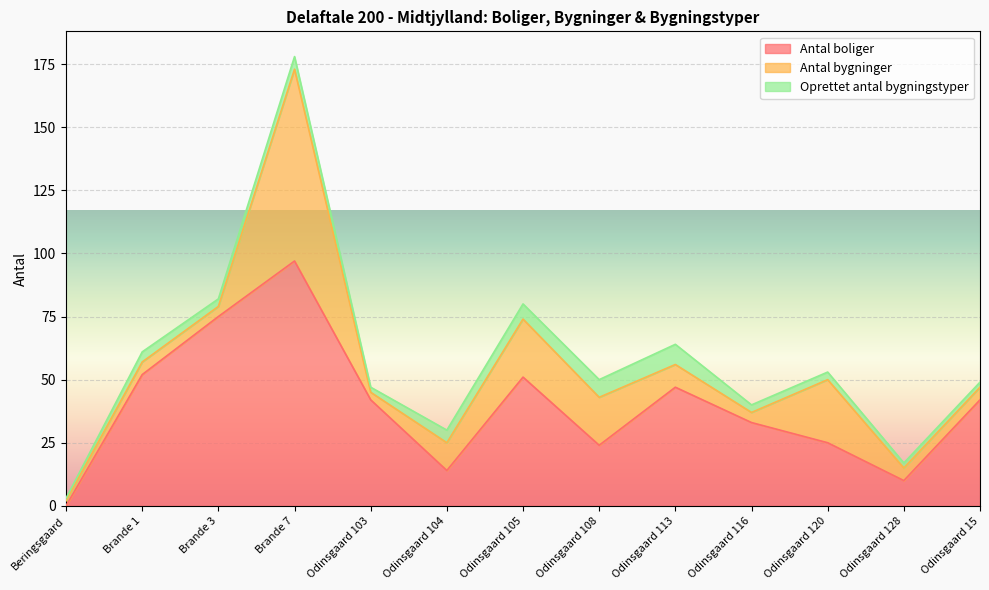

At which category is the sum across all series the highest?

Brande 7